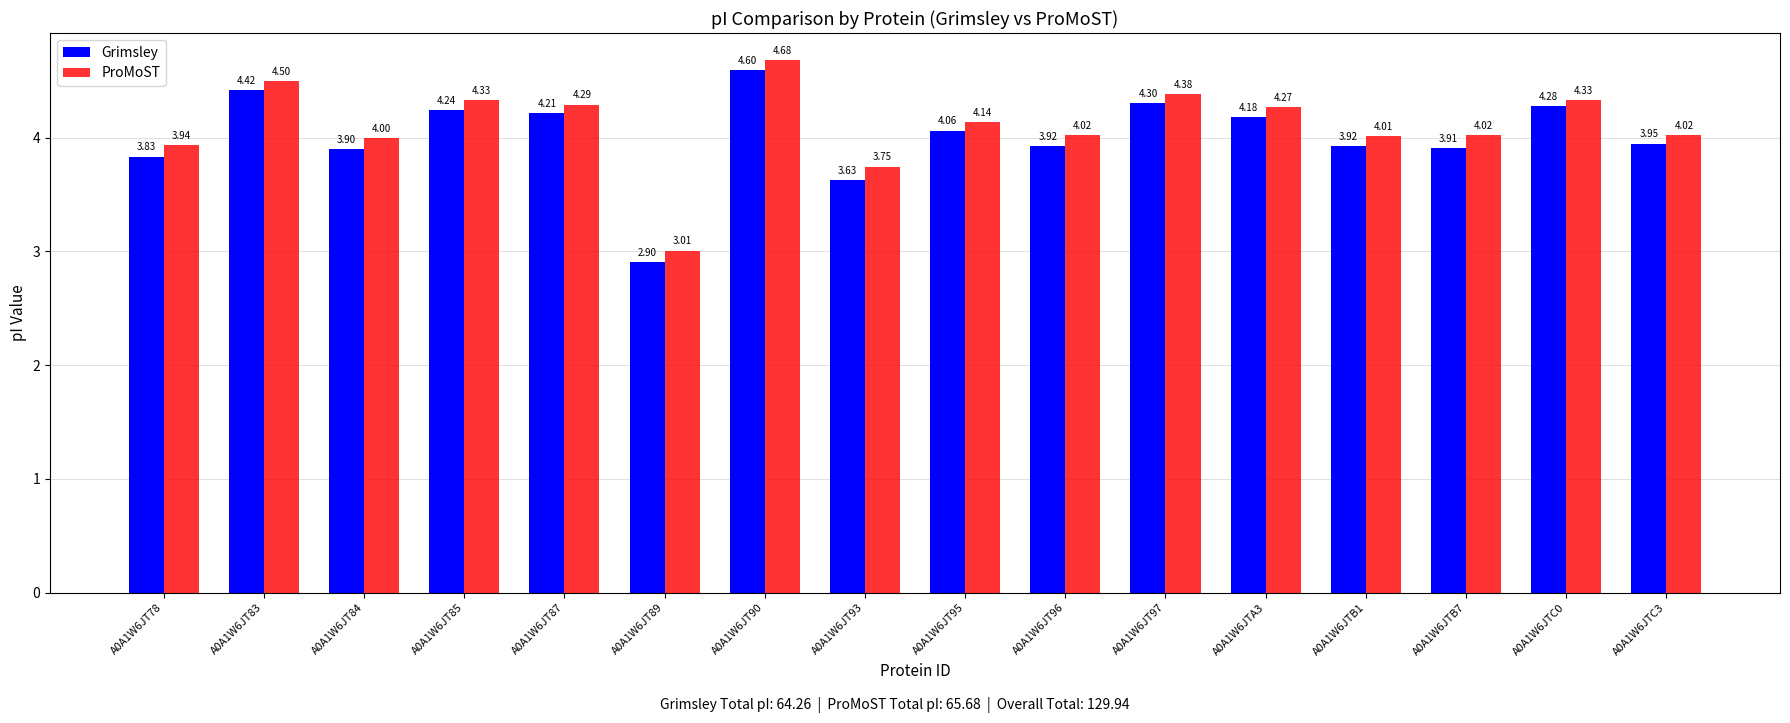

Which series has the widest spread of values?

Grimsley